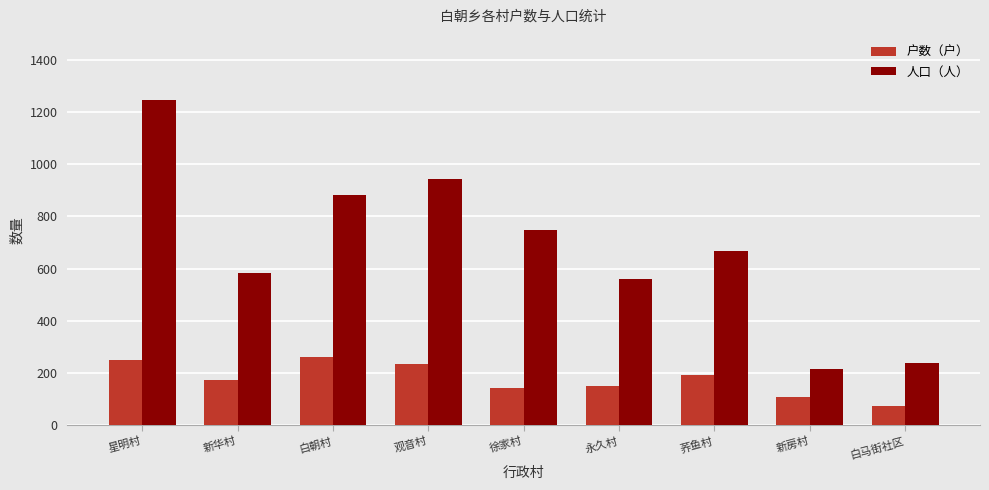

What is the minimum value shown in the chart?

74